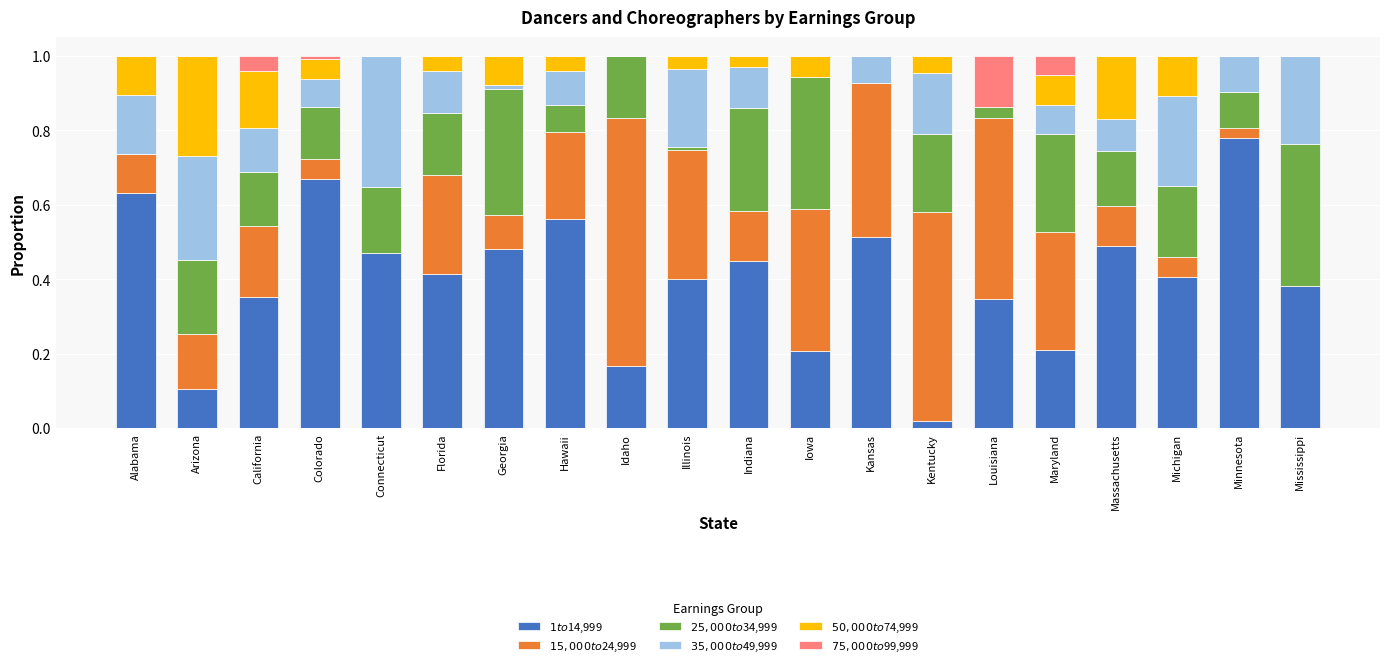

What is the total value across all series at Mississippi?

1.0